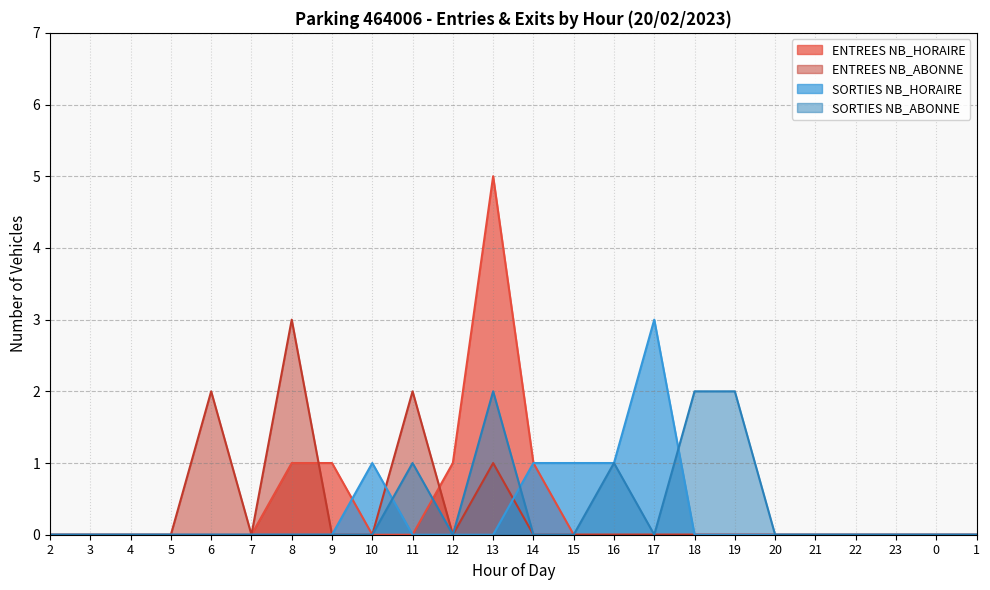

The SORTIES NB_HORAIRE series shows 0 at 3. True or false?

True